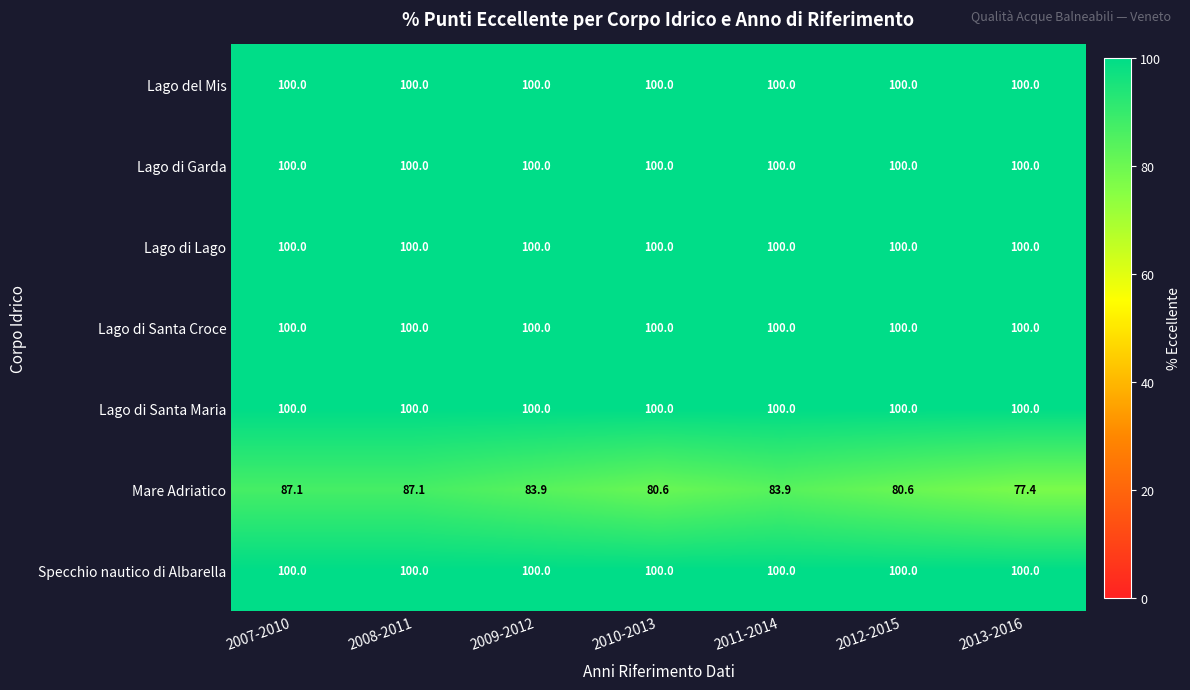

Is it true that Specchio nautico di Albarella equals 100.0 at 2010-2013?

True